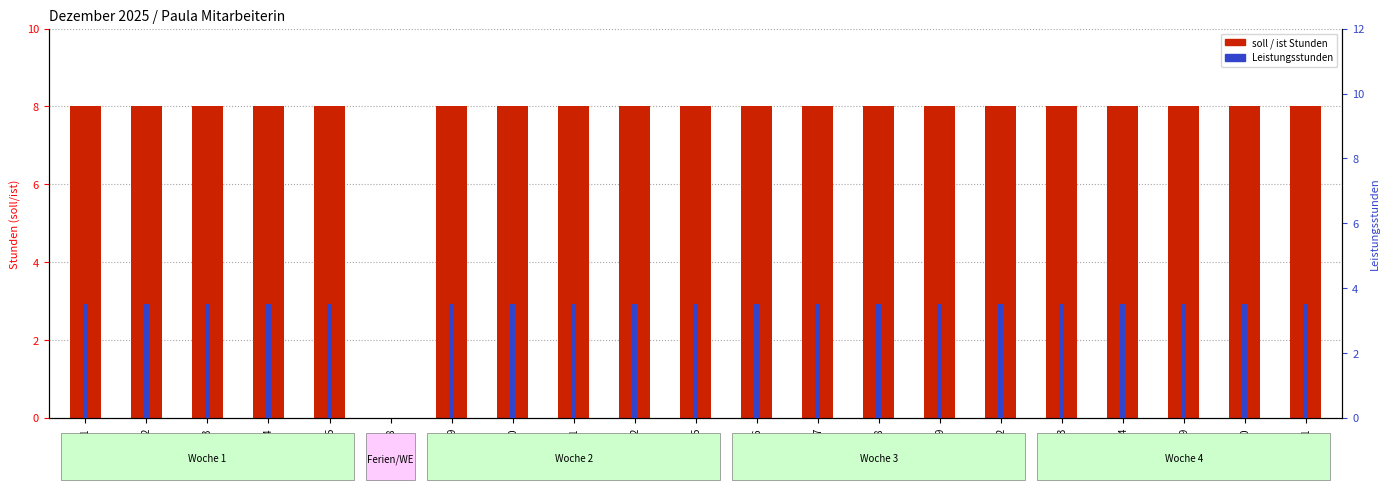

Is it true that soll (Stunden) equals 8.0 at Dec-01?

True